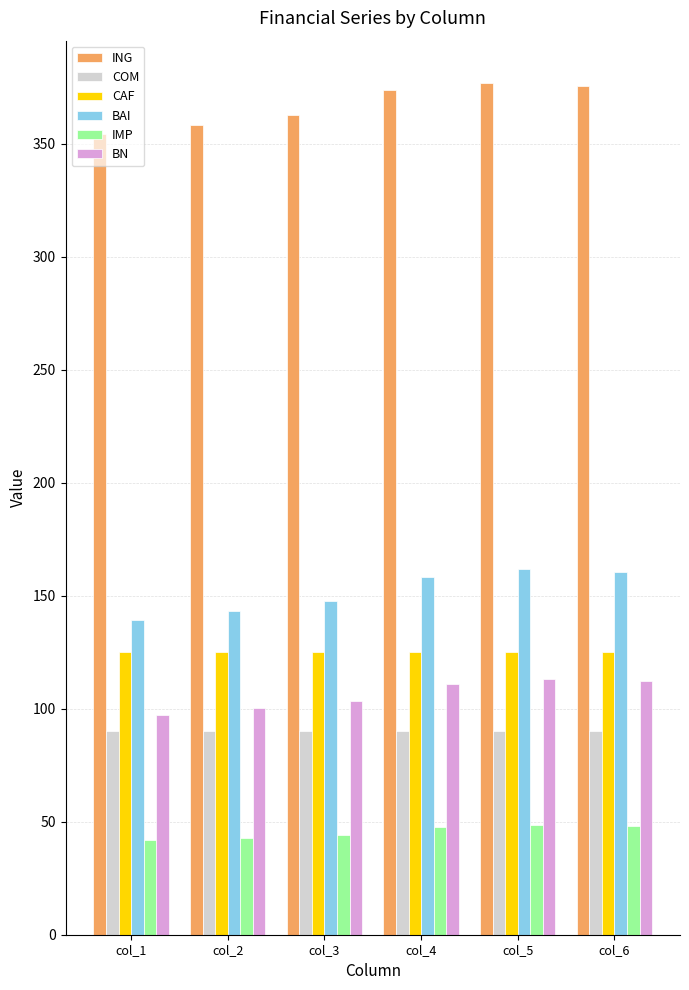

What is the difference between the highest and lowest values at col_3?

318.6